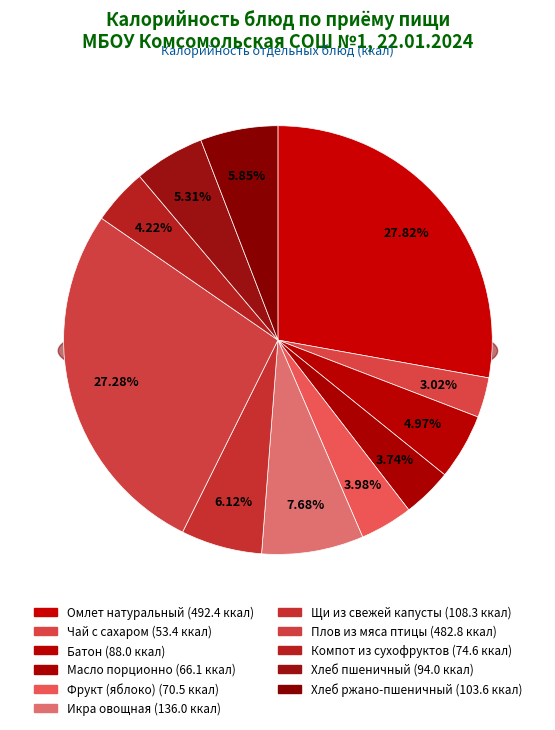

Does any single category account for the majority?

No